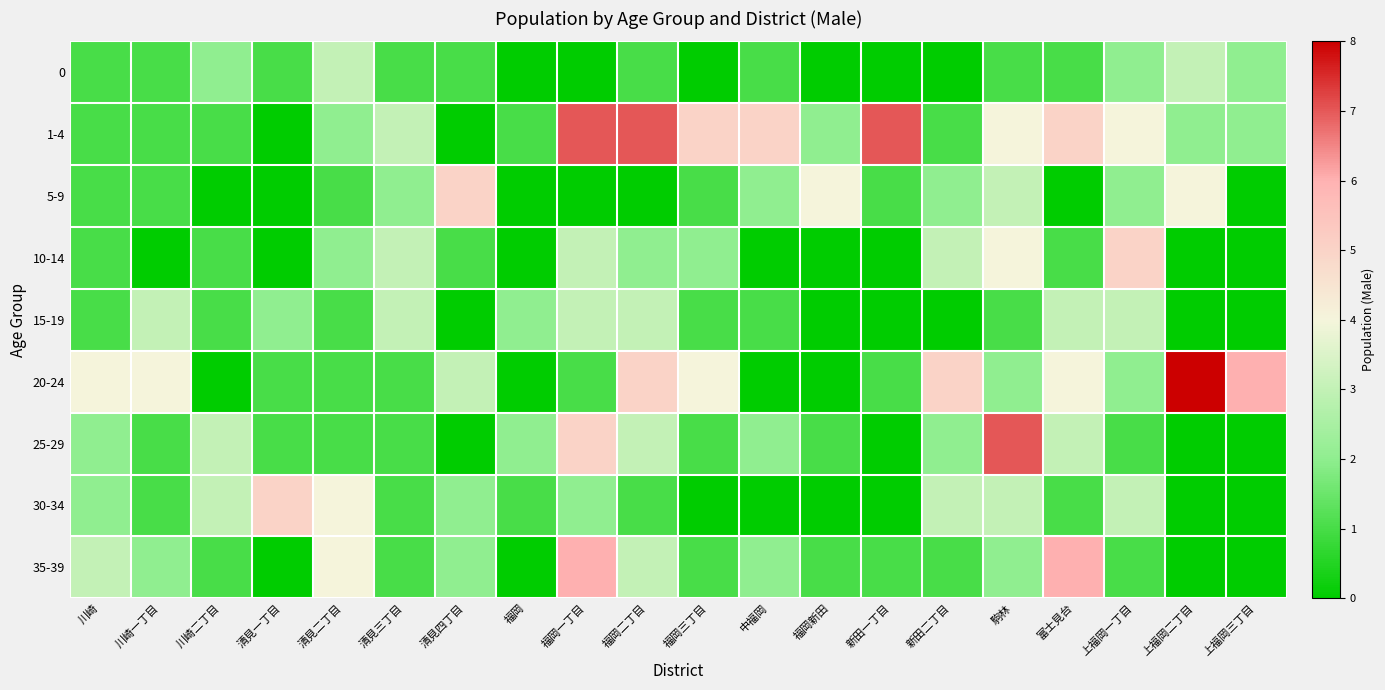

Reading right to left, list all the values displayed in this chart.

0: 上福岡三丁目=2	上福岡二丁目=3	上福岡一丁目=2	富士見台=1	駒林=1	新田二丁目=0	新田一丁目=0	福岡新田=0	中福岡=1	福岡三丁目=0	福岡二丁目=1	福岡一丁目=0	福岡=0	清見四丁目=1	清見三丁目=1	清見二丁目=3	清見一丁目=1	川崎二丁目=2	川崎一丁目=1	川崎=1
1-4: 上福岡三丁目=2	上福岡二丁目=2	上福岡一丁目=4	富士見台=5	駒林=4	新田二丁目=1	新田一丁目=7	福岡新田=2	中福岡=5	福岡三丁目=5	福岡二丁目=7	福岡一丁目=7	福岡=1	清見四丁目=0	清見三丁目=3	清見二丁目=2	清見一丁目=0	川崎二丁目=1	川崎一丁目=1	川崎=1
5-9: 上福岡三丁目=0	上福岡二丁目=4	上福岡一丁目=2	富士見台=0	駒林=3	新田二丁目=2	新田一丁目=1	福岡新田=4	中福岡=2	福岡三丁目=1	福岡二丁目=0	福岡一丁目=0	福岡=0	清見四丁目=5	清見三丁目=2	清見二丁目=1	清見一丁目=0	川崎二丁目=0	川崎一丁目=1	川崎=1
10-14: 上福岡三丁目=0	上福岡二丁目=0	上福岡一丁目=5	富士見台=1	駒林=4	新田二丁目=3	新田一丁目=0	福岡新田=0	中福岡=0	福岡三丁目=2	福岡二丁目=2	福岡一丁目=3	福岡=0	清見四丁目=1	清見三丁目=3	清見二丁目=2	清見一丁目=0	川崎二丁目=1	川崎一丁目=0	川崎=1
15-19: 上福岡三丁目=0	上福岡二丁目=0	上福岡一丁目=3	富士見台=3	駒林=1	新田二丁目=0	新田一丁目=0	福岡新田=0	中福岡=1	福岡三丁目=1	福岡二丁目=3	福岡一丁目=3	福岡=2	清見四丁目=0	清見三丁目=3	清見二丁目=1	清見一丁目=2	川崎二丁目=1	川崎一丁目=3	川崎=1
20-24: 上福岡三丁目=6	上福岡二丁目=8	上福岡一丁目=2	富士見台=4	駒林=2	新田二丁目=5	新田一丁目=1	福岡新田=0	中福岡=0	福岡三丁目=4	福岡二丁目=5	福岡一丁目=1	福岡=0	清見四丁目=3	清見三丁目=1	清見二丁目=1	清見一丁目=1	川崎二丁目=0	川崎一丁目=4	川崎=4
25-29: 上福岡三丁目=0	上福岡二丁目=0	上福岡一丁目=1	富士見台=3	駒林=7	新田二丁目=2	新田一丁目=0	福岡新田=1	中福岡=2	福岡三丁目=1	福岡二丁目=3	福岡一丁目=5	福岡=2	清見四丁目=0	清見三丁目=1	清見二丁目=1	清見一丁目=1	川崎二丁目=3	川崎一丁目=1	川崎=2
30-34: 上福岡三丁目=0	上福岡二丁目=0	上福岡一丁目=3	富士見台=1	駒林=3	新田二丁目=3	新田一丁目=0	福岡新田=0	中福岡=0	福岡三丁目=0	福岡二丁目=1	福岡一丁目=2	福岡=1	清見四丁目=2	清見三丁目=1	清見二丁目=4	清見一丁目=5	川崎二丁目=3	川崎一丁目=1	川崎=2
35-39: 上福岡三丁目=0	上福岡二丁目=0	上福岡一丁目=1	富士見台=6	駒林=2	新田二丁目=1	新田一丁目=1	福岡新田=1	中福岡=2	福岡三丁目=1	福岡二丁目=3	福岡一丁目=6	福岡=0	清見四丁目=2	清見三丁目=1	清見二丁目=4	清見一丁目=0	川崎二丁目=1	川崎一丁目=2	川崎=3